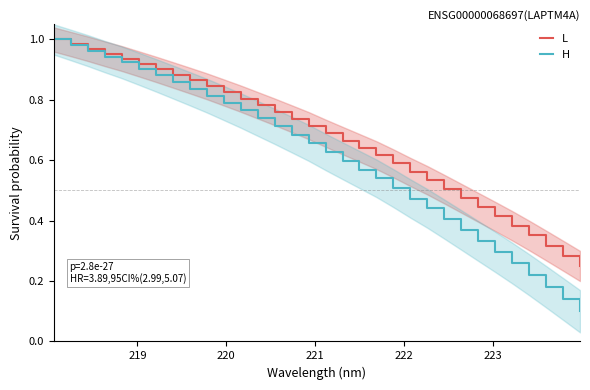

Which series has the widest spread of values?

H